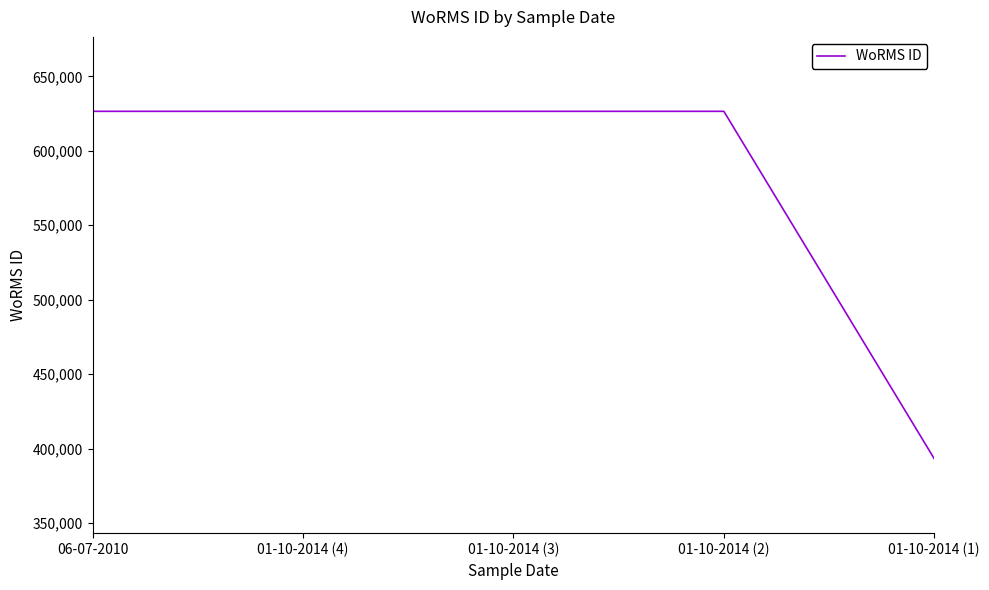

What is the maximum value shown in the chart?

626540